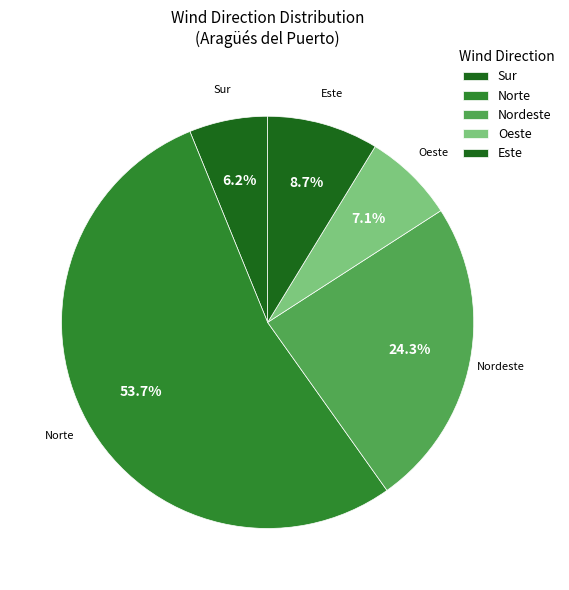

Is it true that Nordeste is 16% of the pie?

False